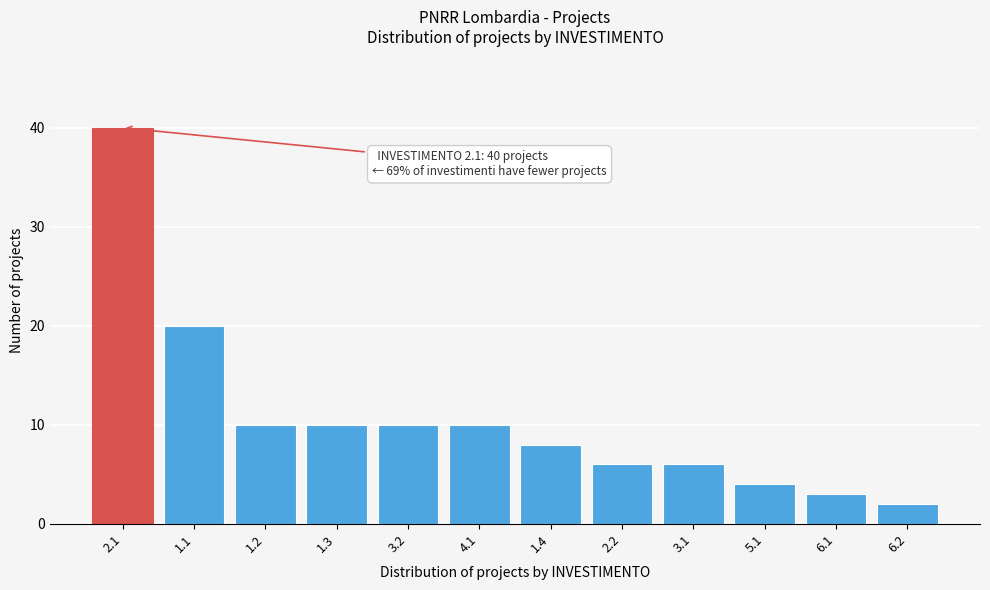

Reading left to right, transcribe all the data shown in this chart.

2.1=40	1.1=20	1.2=10	1.3=10	3.2=10	4.1=10	1.4=8	2.2=6	3.1=6	5.1=4	6.1=3	6.2=2